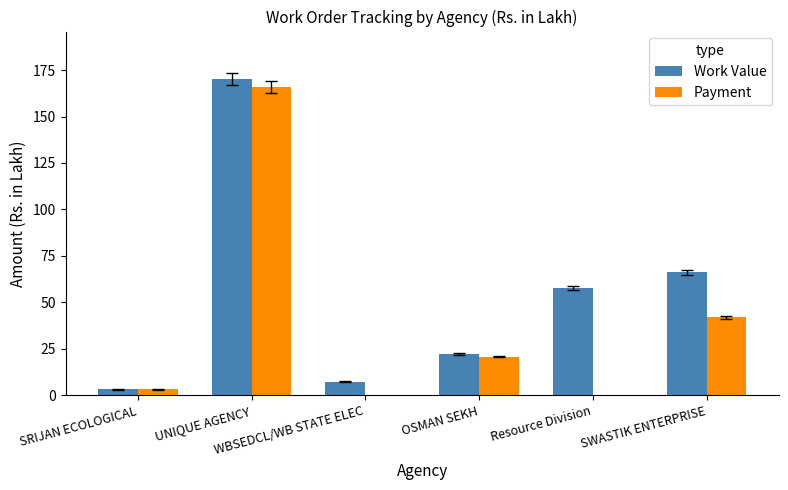

The Work Value series shows 30.5 at Resource Division. True or false?

False